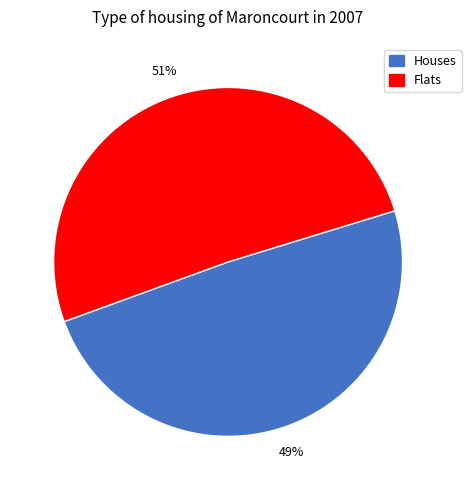

To the nearest percent, what is the combined percentage of Houses and Flats?

100%